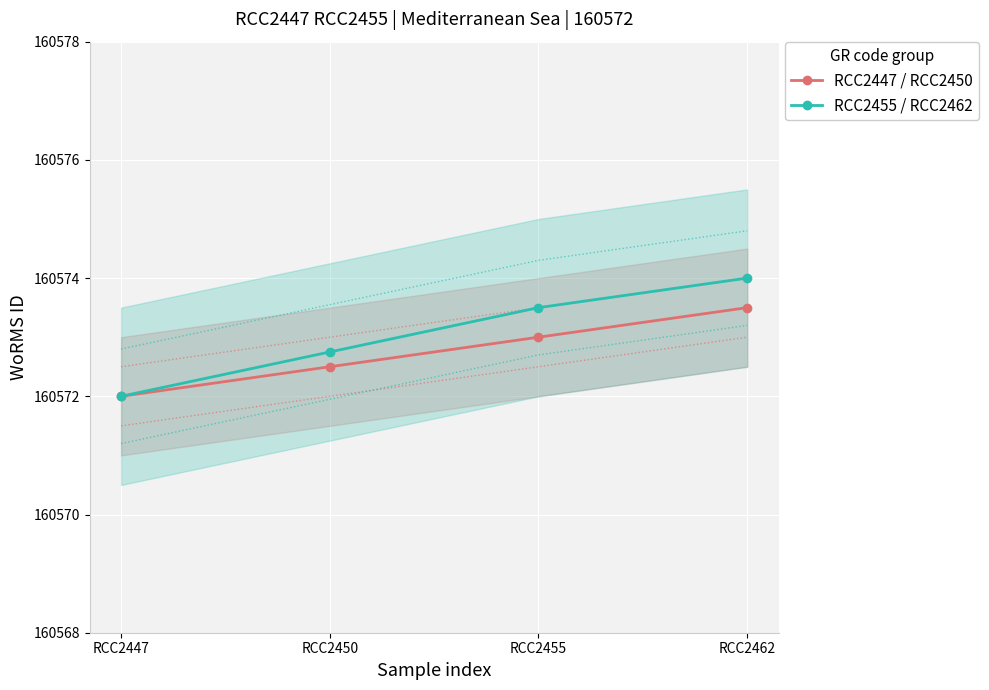

True or false: RCC2447 / RCC2450 has more than 1 interior local peaks.

False